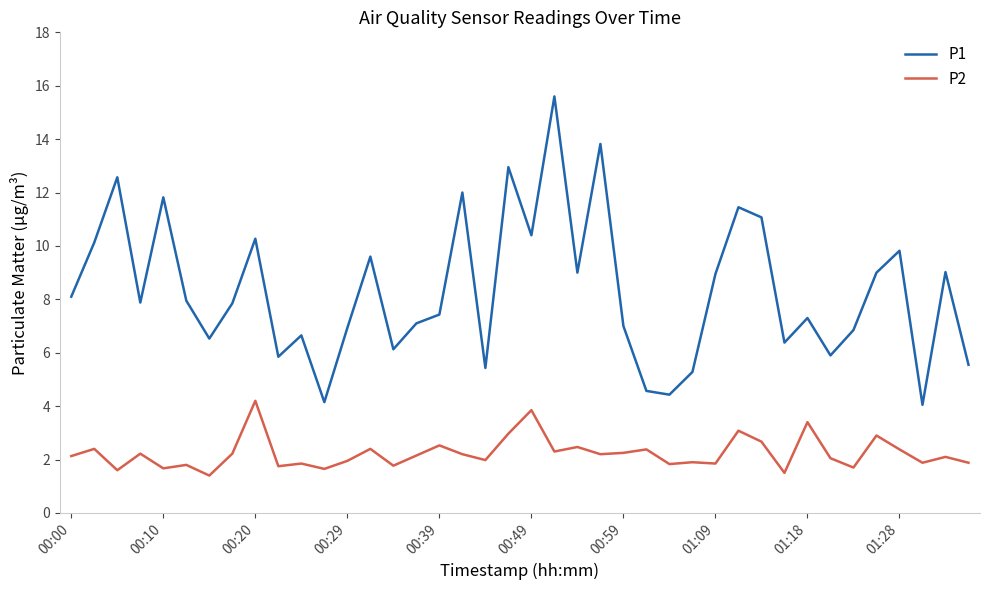

What is the difference between the maximum and minimum values in the P2 series?

2.8